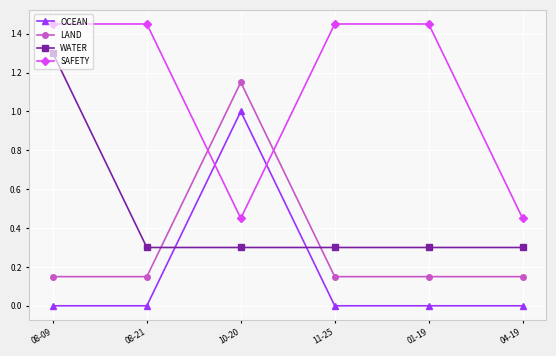

What are all the series names shown in the legend?

OCEAN, LAND, WATER, SAFETY